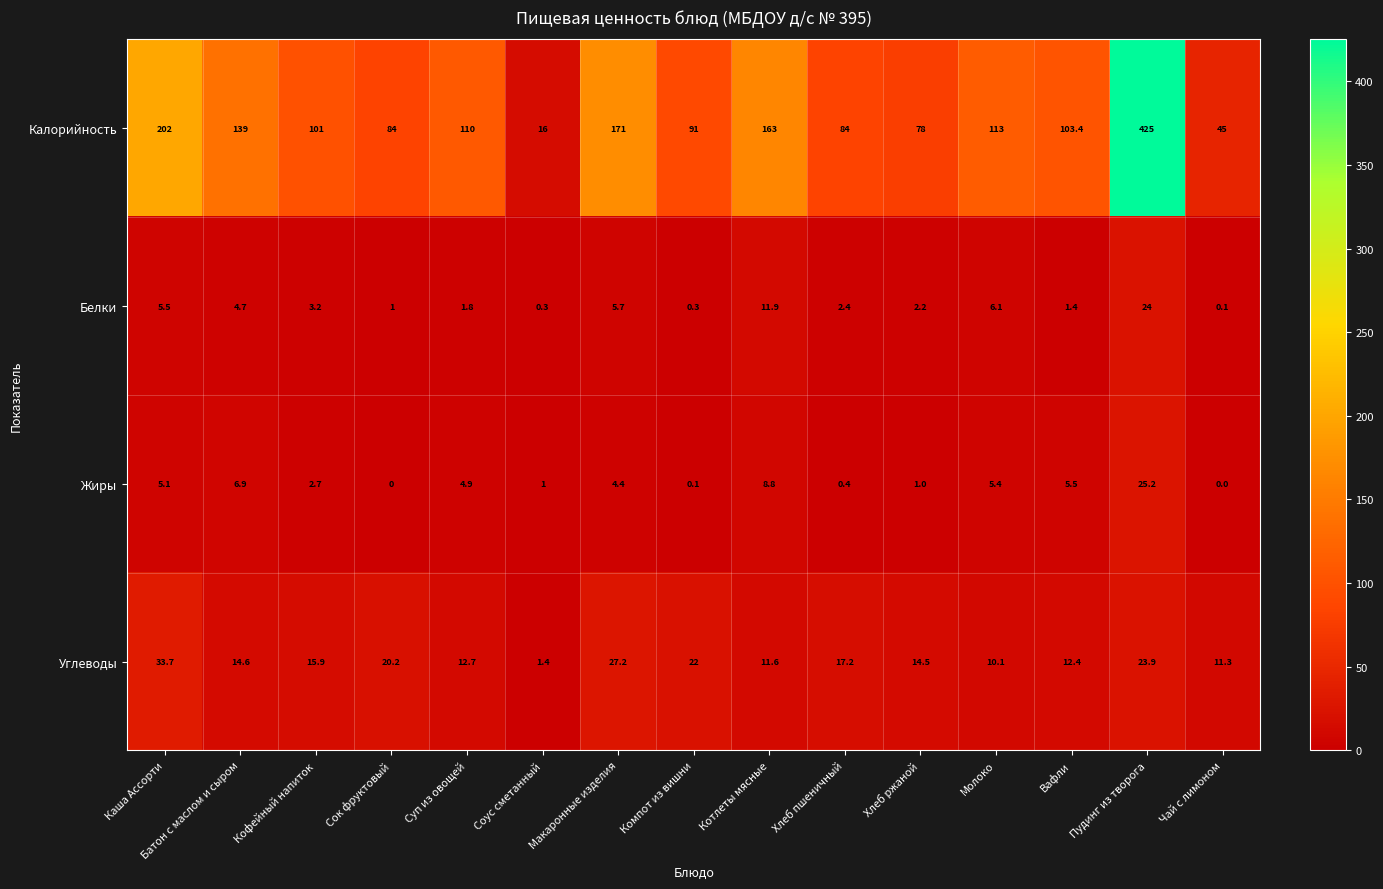

At how many categories does at least one series exceed 380?

1